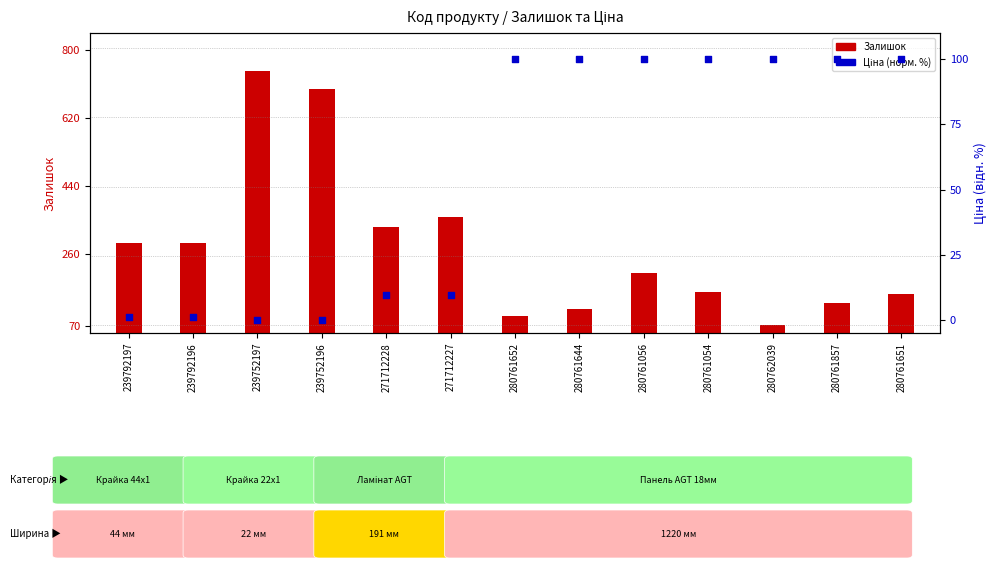

At how many categories does at least one series exceed 441?

2